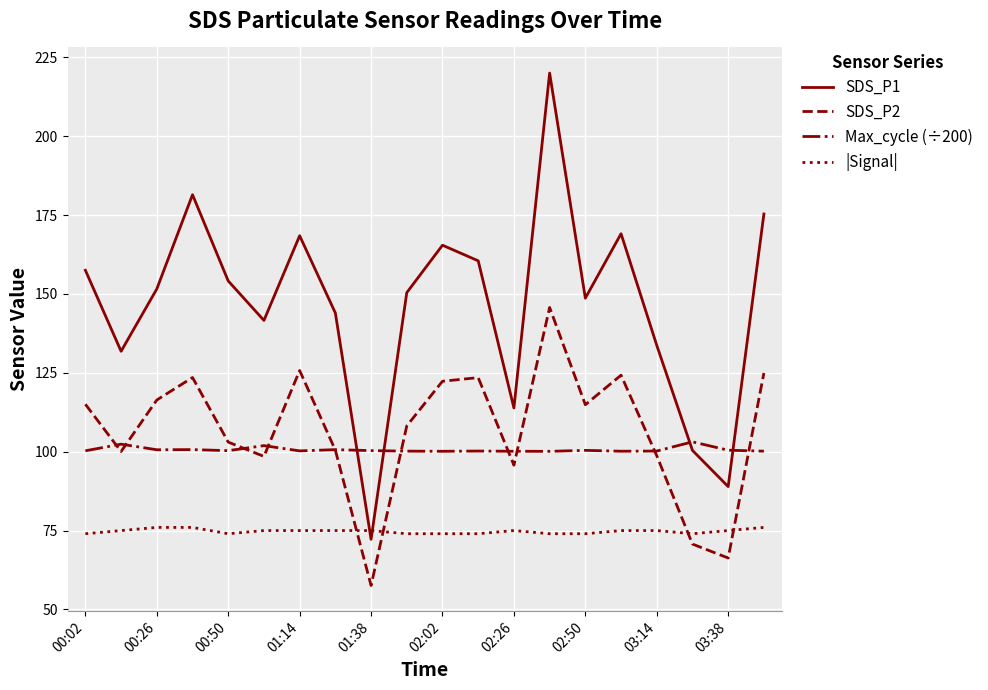

What is the greatest value displayed?

220.0